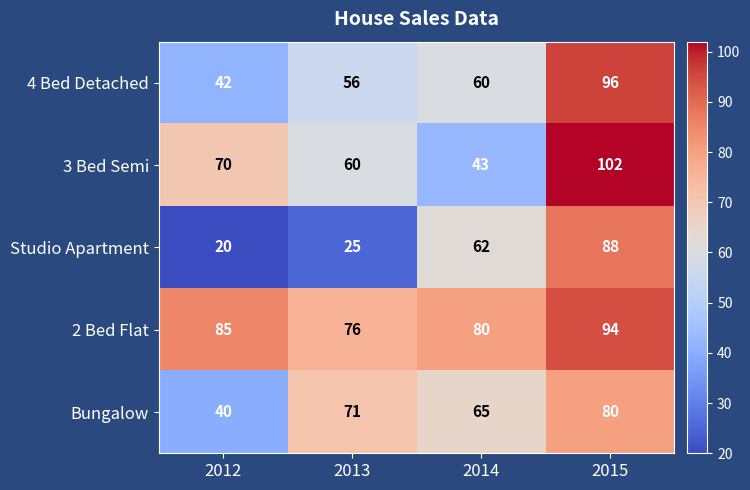

Between 2012 and 2015, which series saw the biggest shift?

Studio Apartment